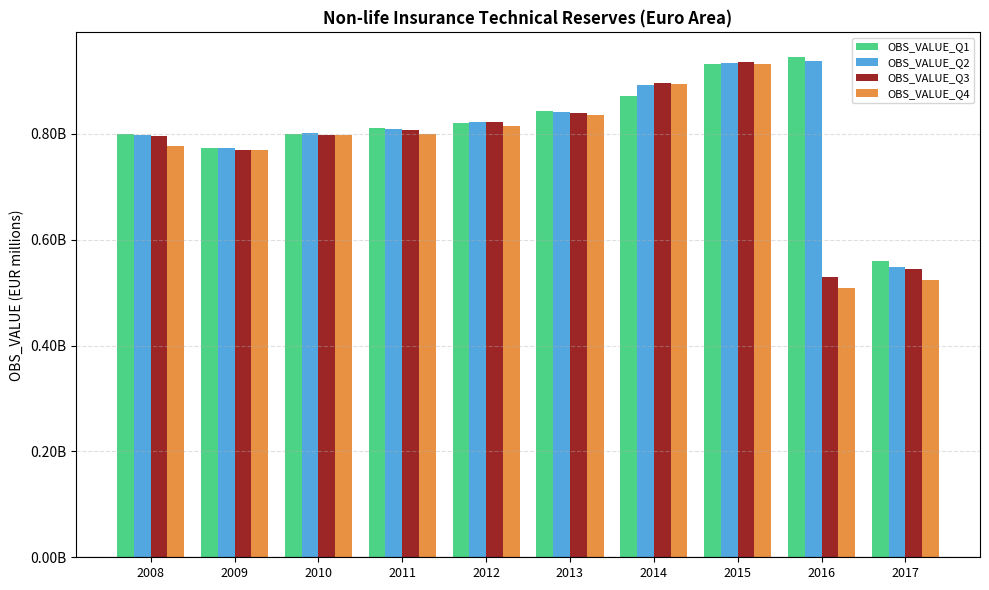

What is the value of the OBS_VALUE_Q2 bar at the 10th from the left?

547780.2